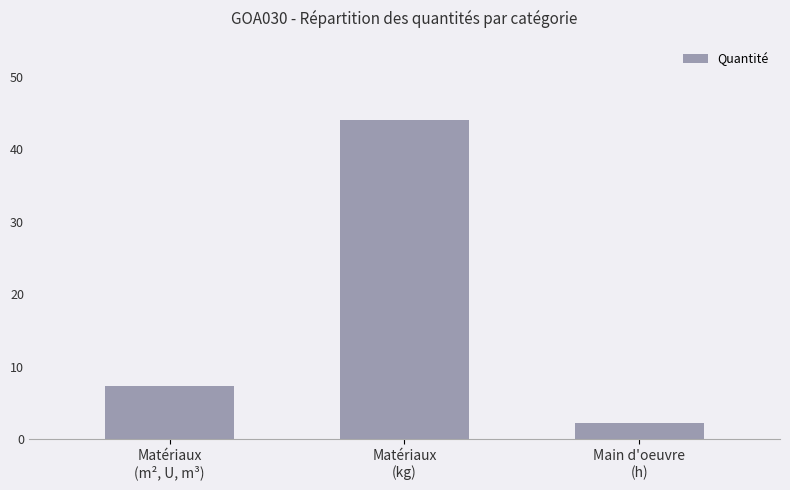

Reading left to right, transcribe all the data shown in this chart.

Matériaux
(m², U, m³)=7.3	Matériaux
(kg)=44.0	Main d'oeuvre
(h)=2.3